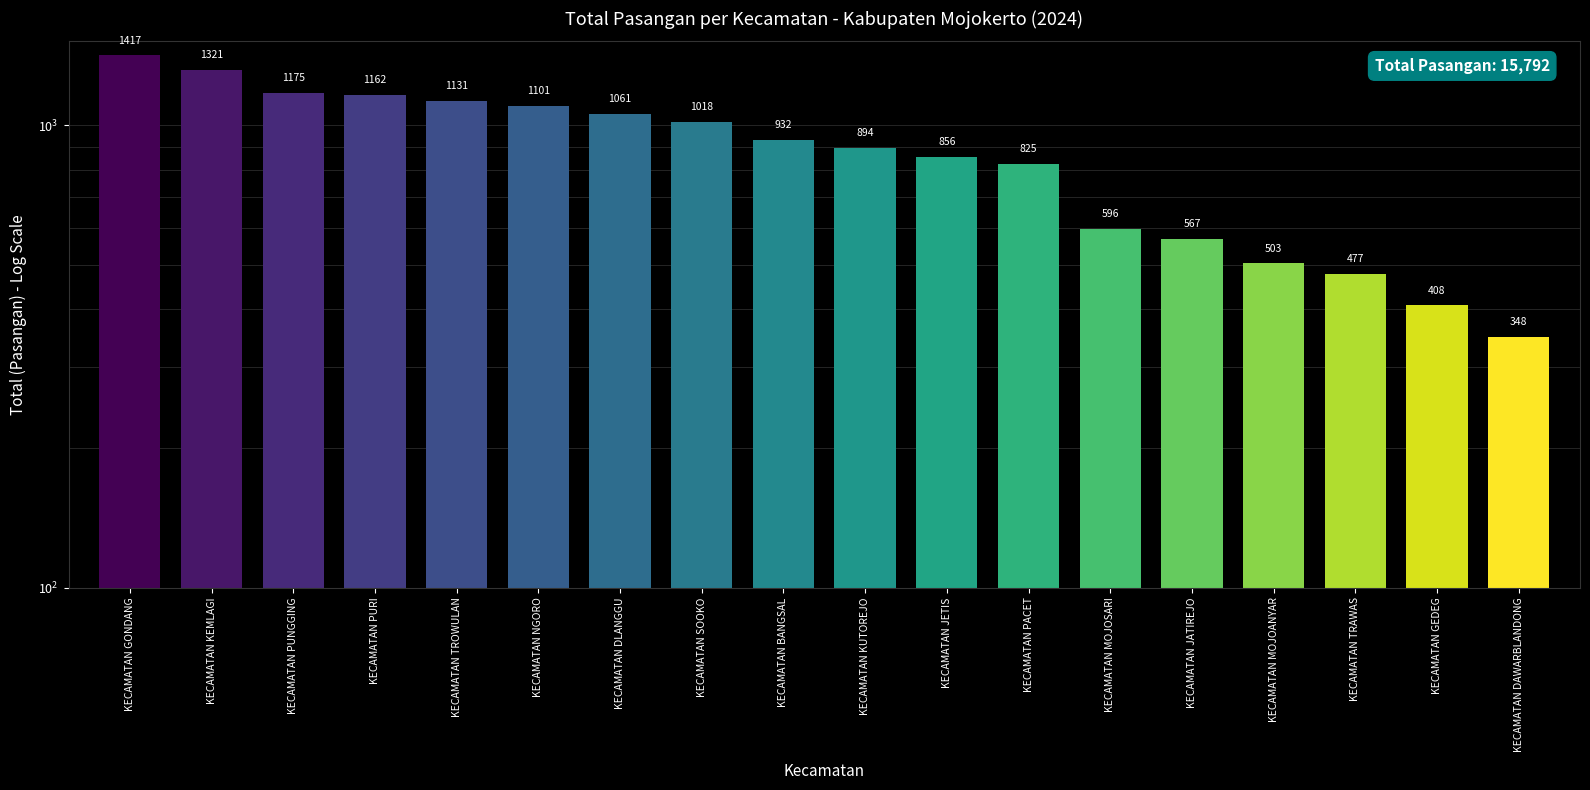

Where does the data first go above 932?

KECAMATAN GONDANG